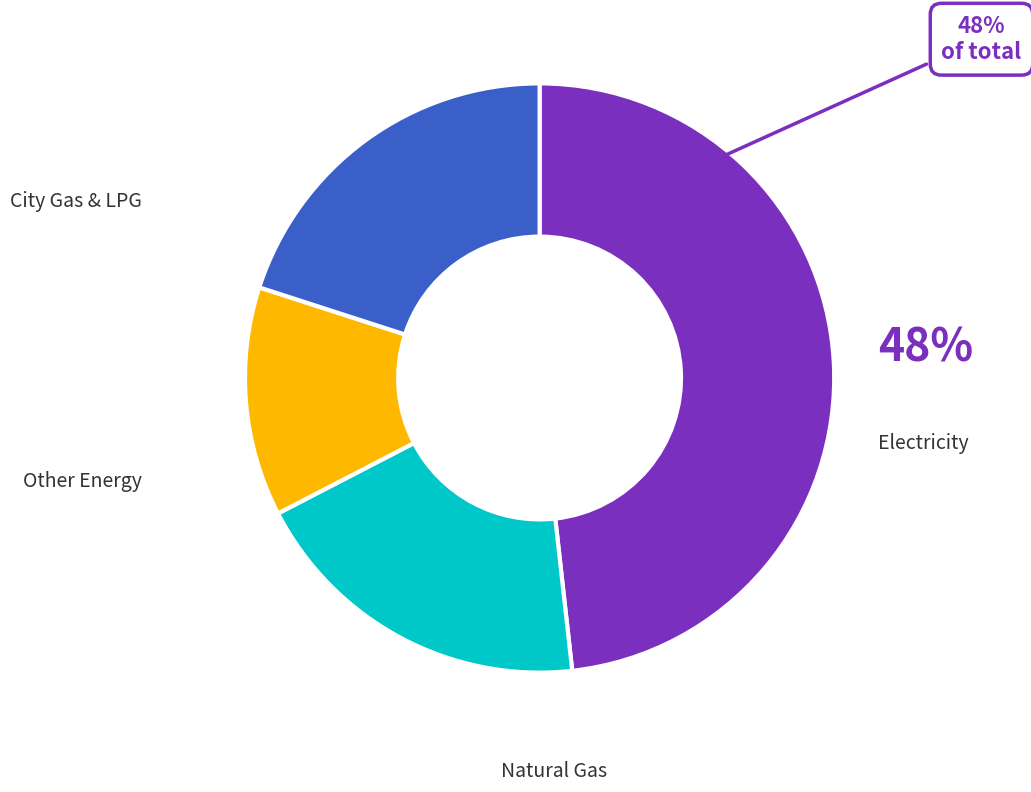

What percentage is the Other Energy slice, to the nearest percent?

20%